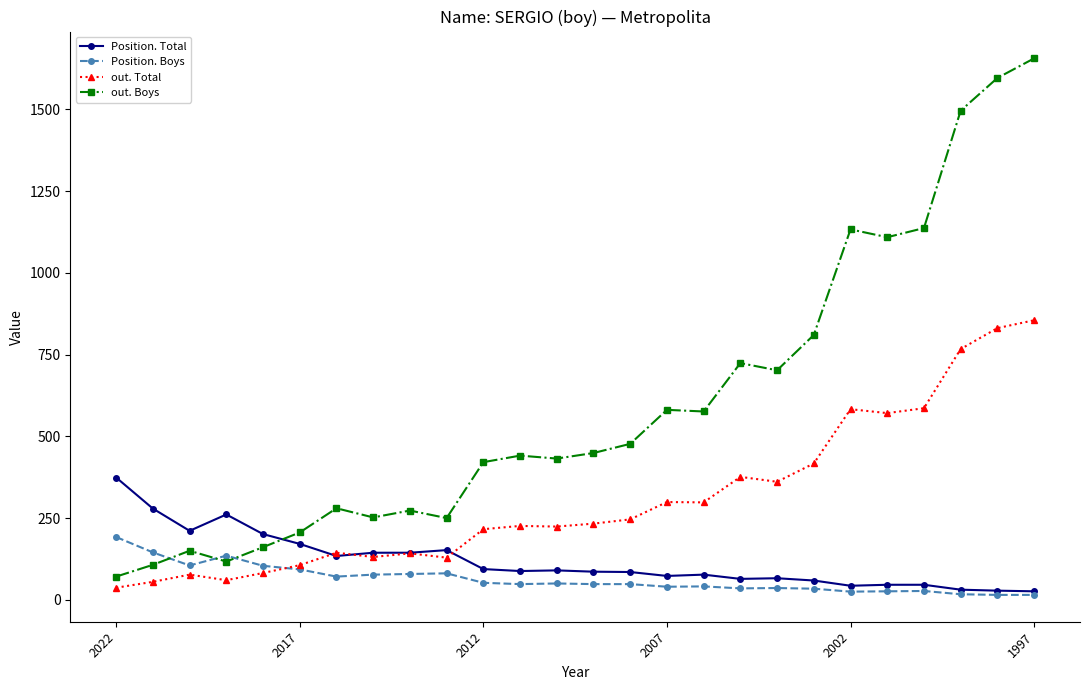

Rank the series by their maximum value, from lowest to highest.

Position. Boys, Position. Total, out. Total, out. Boys